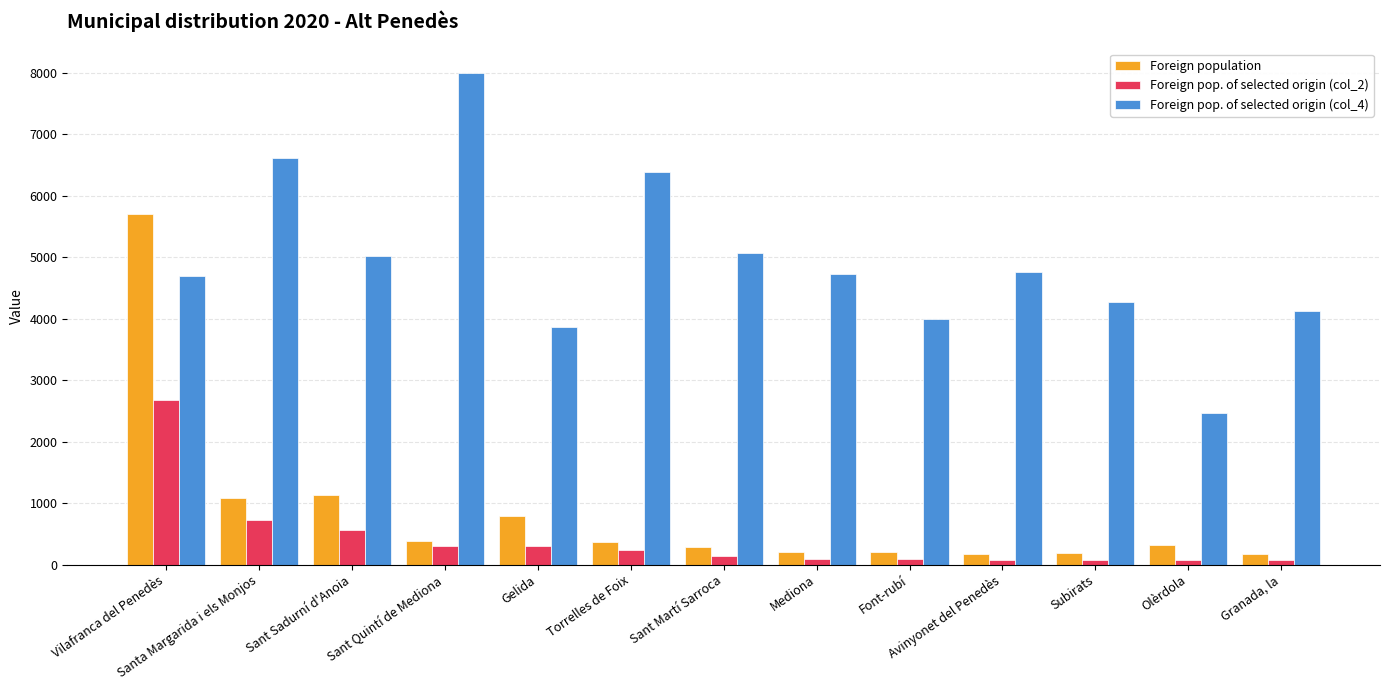

Where does the Foreign population series first go above 320?

Vilafranca del Penedès